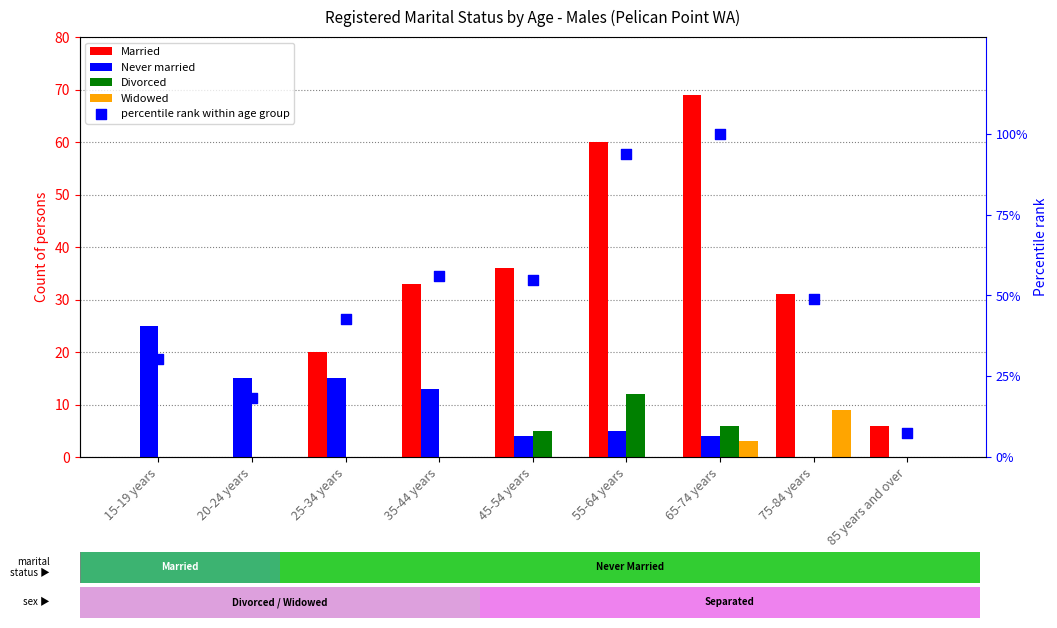

Which series has the widest spread of Y values?

percentile rank within age group